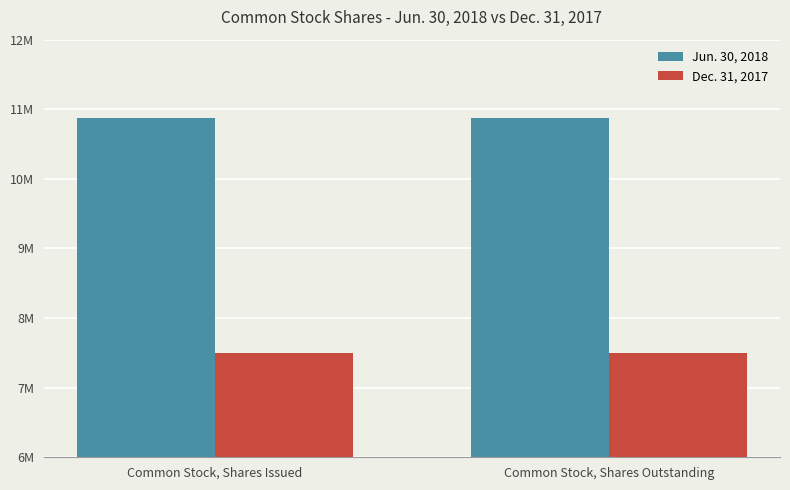

The value of Jun. 30, 2018 at Common Stock, Shares Issued is 10869275. True or false?

True